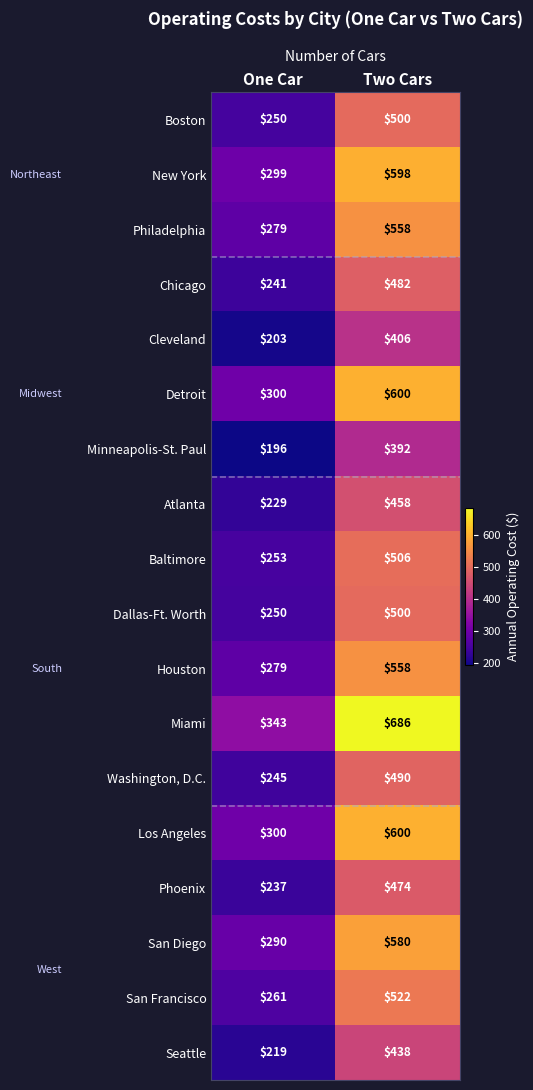

Count the number of data series in this chart.

18